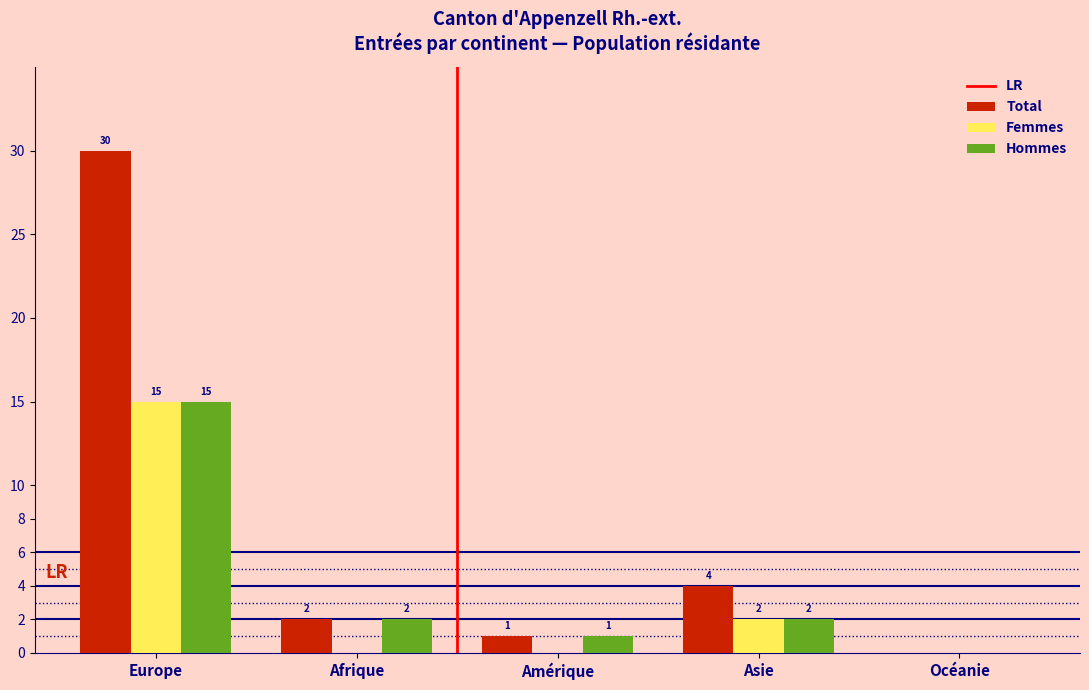

Reading left to right, what are all the values shown in this chart?

Total: Europe=30	Afrique=2	Amérique=1	Asie=4	Océanie=0
Femmes: Europe=15	Afrique=0	Amérique=0	Asie=2	Océanie=0
Hommes: Europe=15	Afrique=2	Amérique=1	Asie=2	Océanie=0